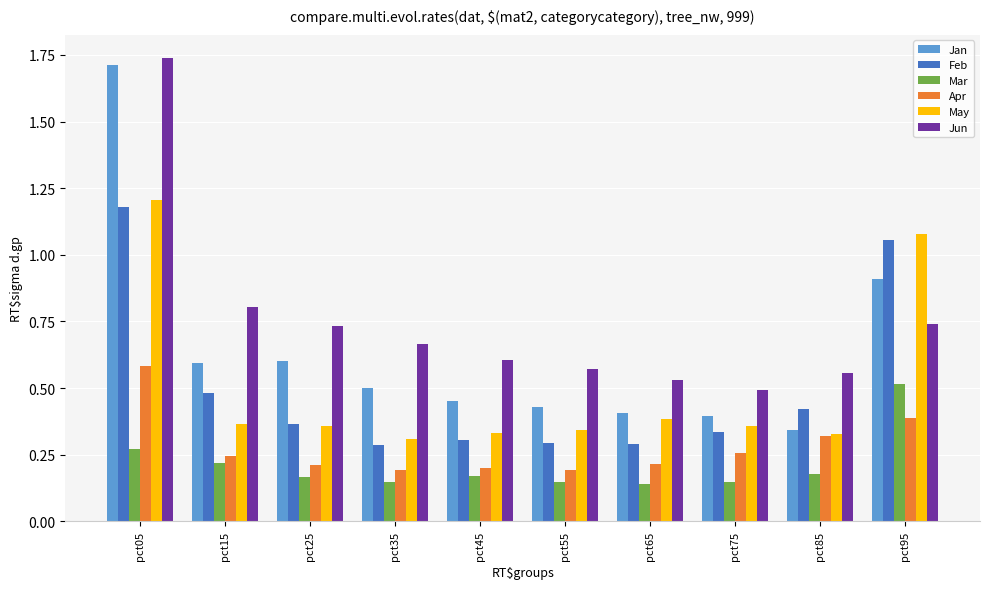

At which label is Jan closest to 1?

pct95